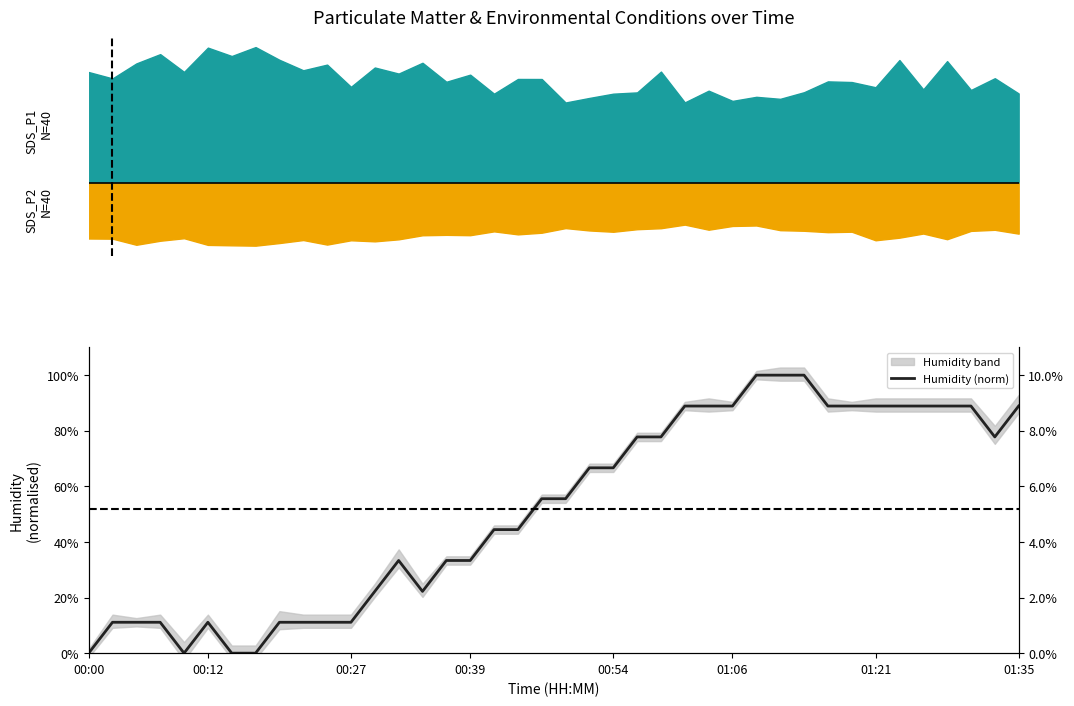

What is the sum of the values at 15 and 30?

1.3